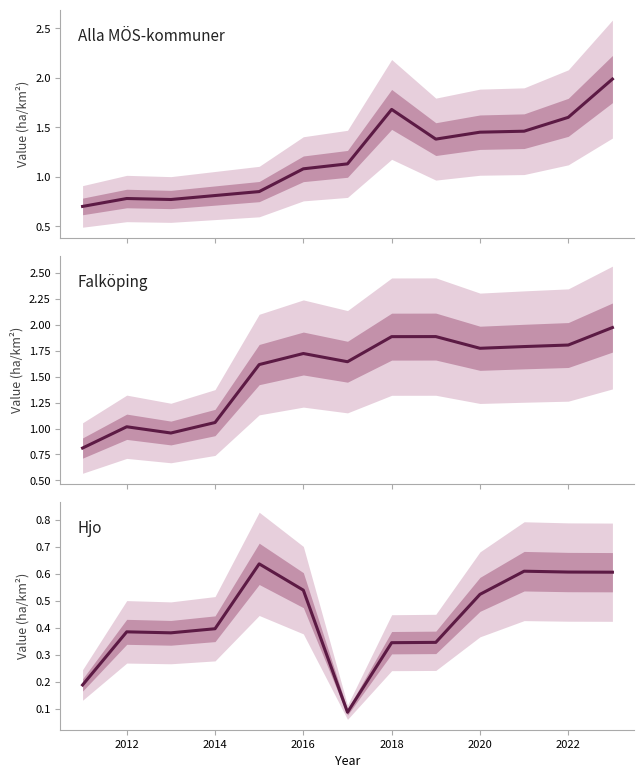

How many interior local valleys does the Falköping series have?

3